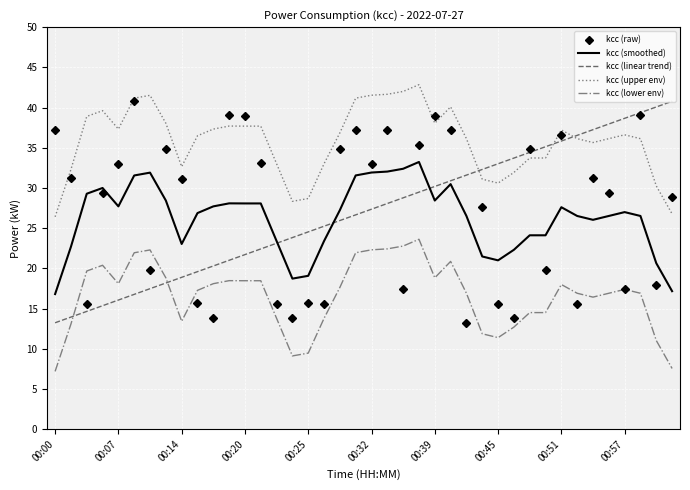

What is the minimum value for kcc (linear trend)?

13.2